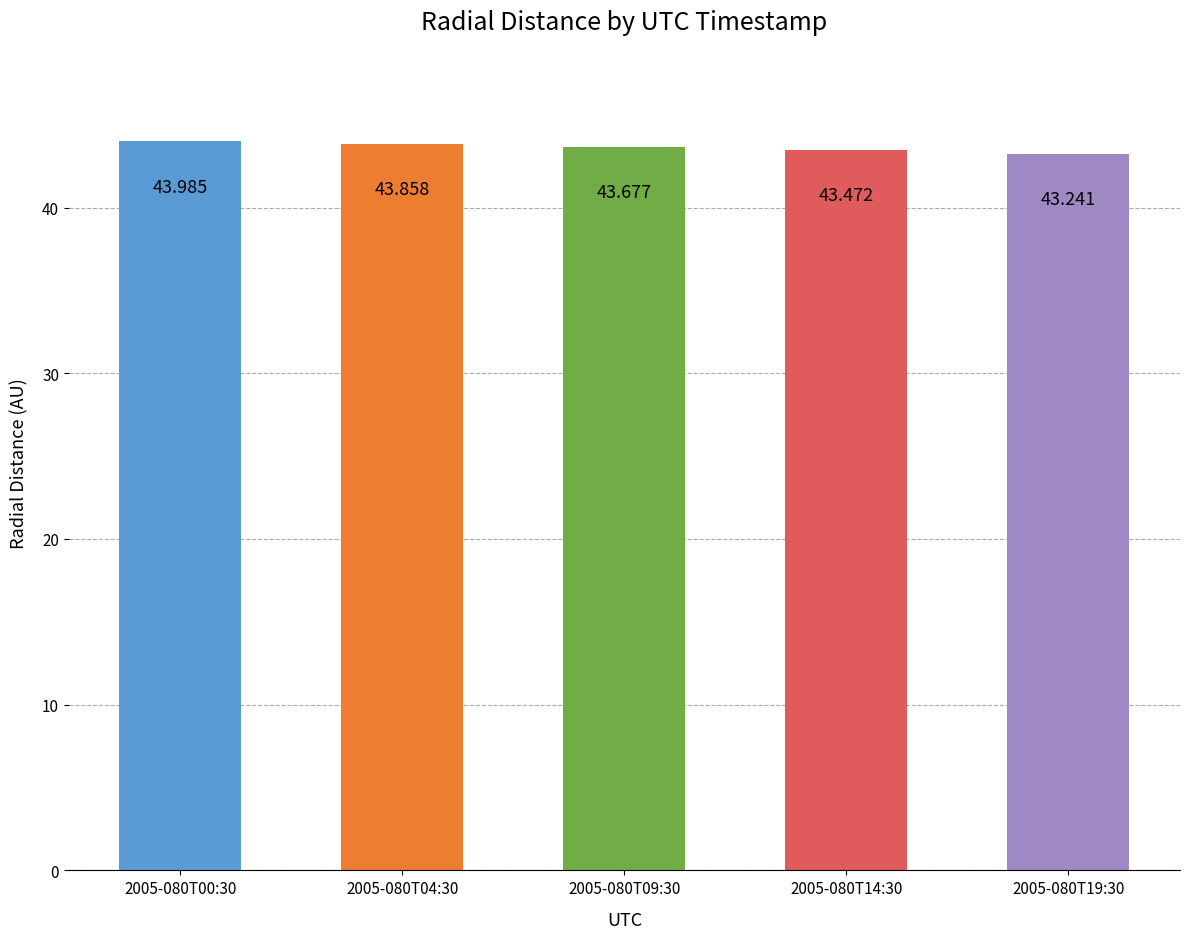

Reading right to left, extract all data points from this chart.

43.2	43.5	43.7	43.9	44.0